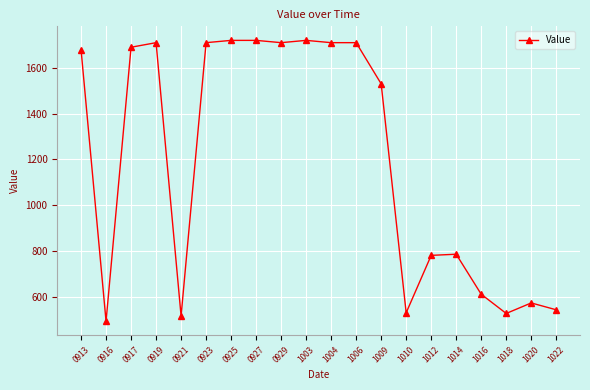

Is it true that the value at 1009 is 511?

False